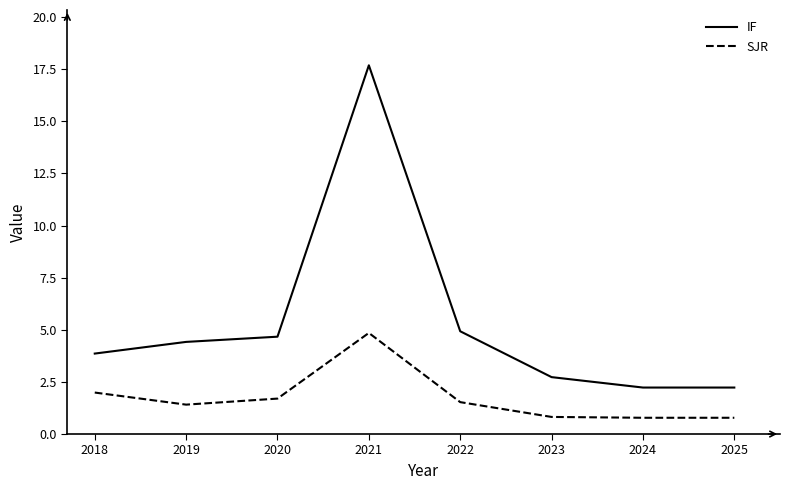

Rank the series at 2018 from highest to lowest value.

IF, SJR